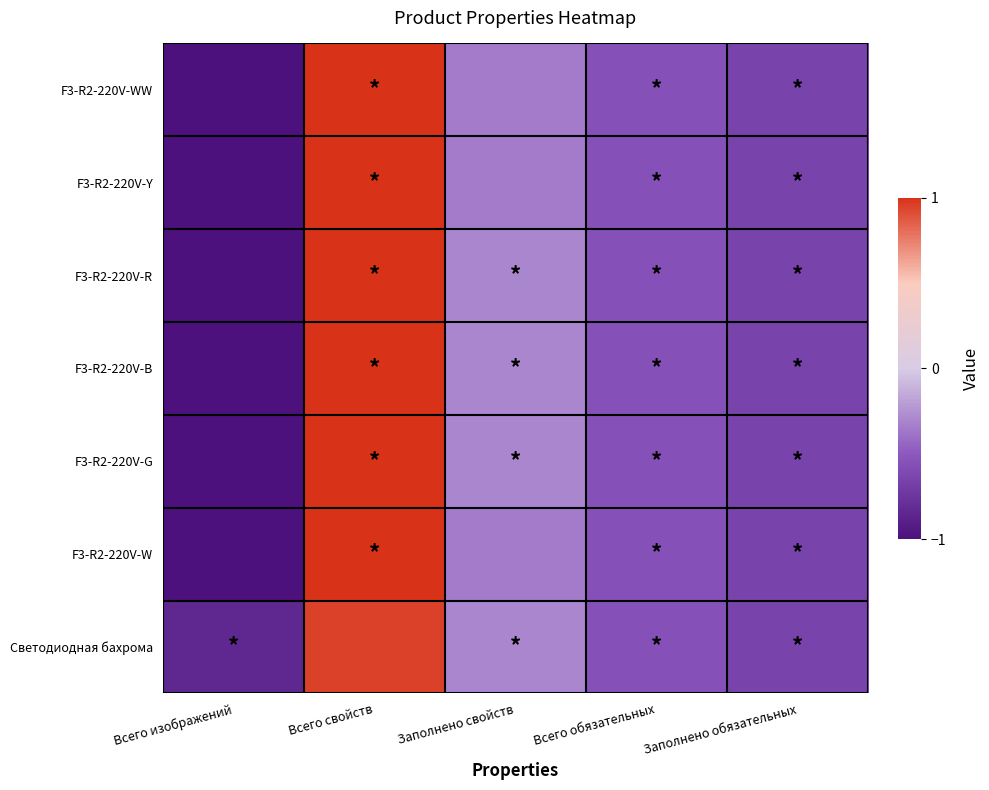

What is the smallest value displayed?

-1.0